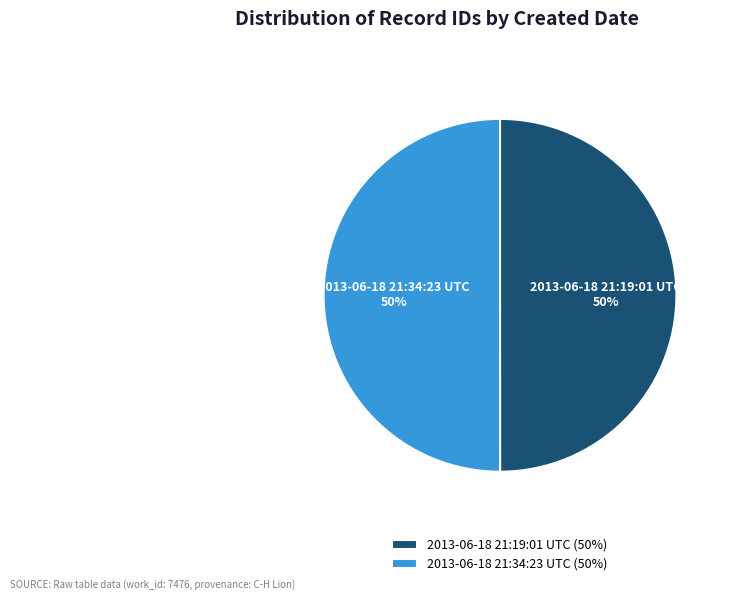

Approximately how many times larger is the value at 2013-06-18 21:19:01 UTC compared to 2013-06-18 21:34:23 UTC?

1.0